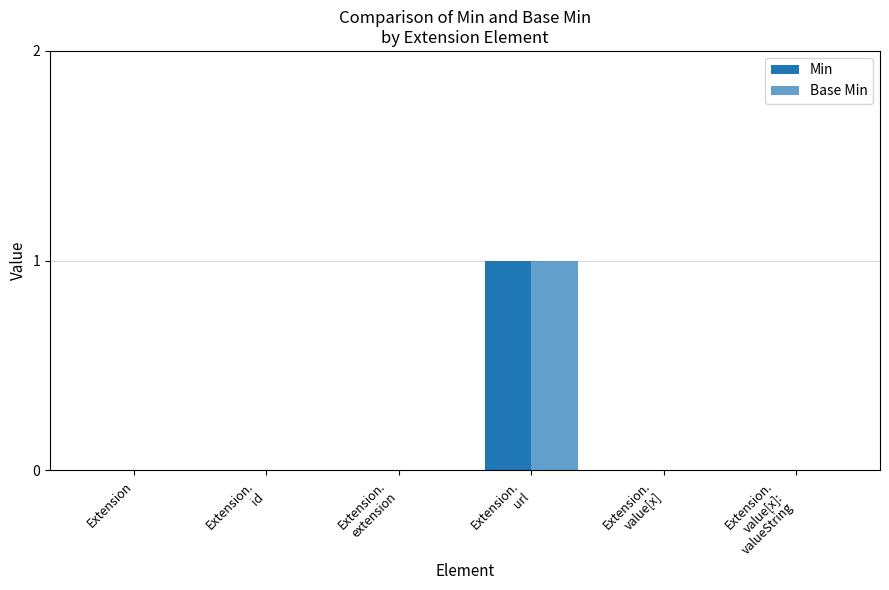

Reading left to right, transcribe all the data shown in this chart.

Min: 0	0	0	1	0	0
Base Min: 0	0	0	1	0	0